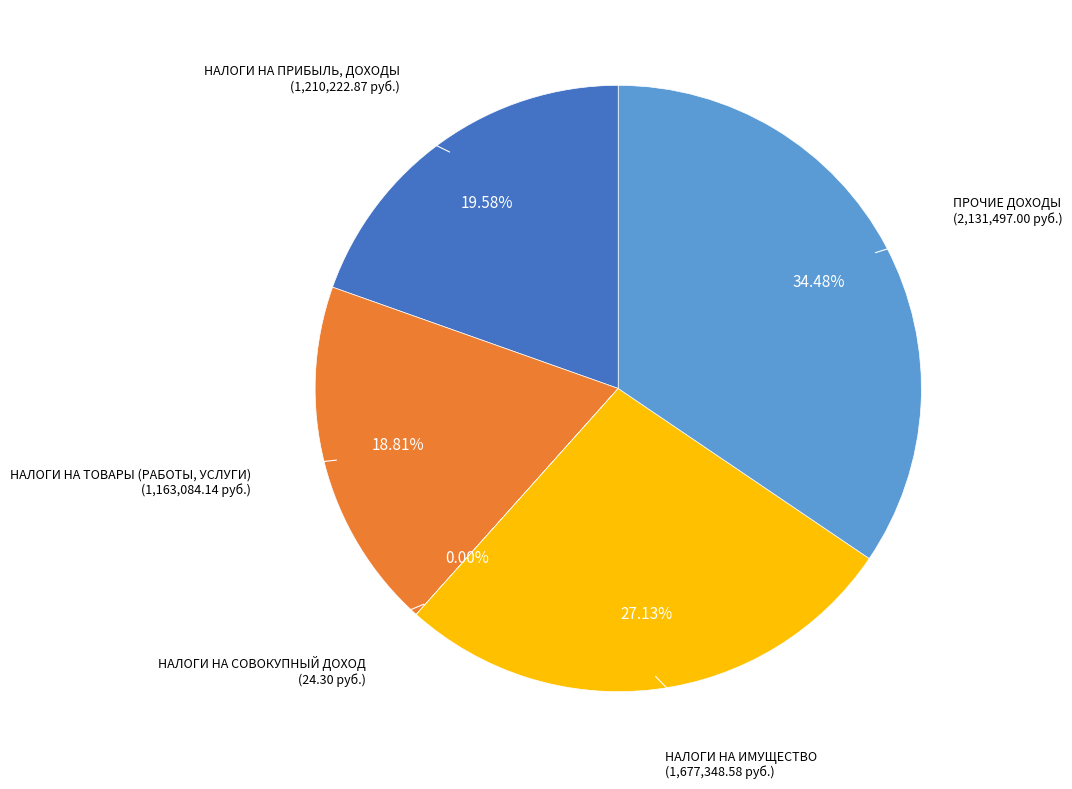

Is there any slice that represents more than half of the pie?

No